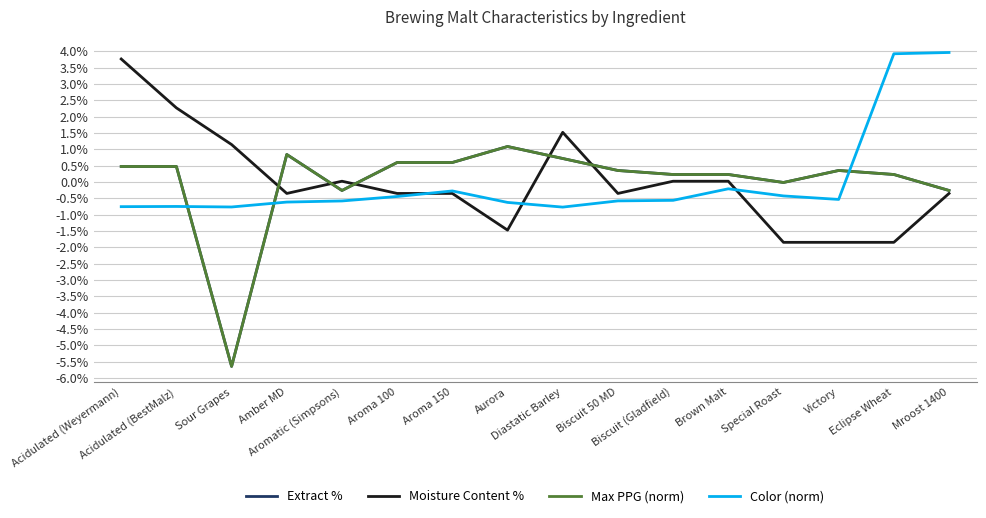

What are all the series names shown in the legend?

Extract %, Moisture Content %, Max PPG (norm), Color (norm)